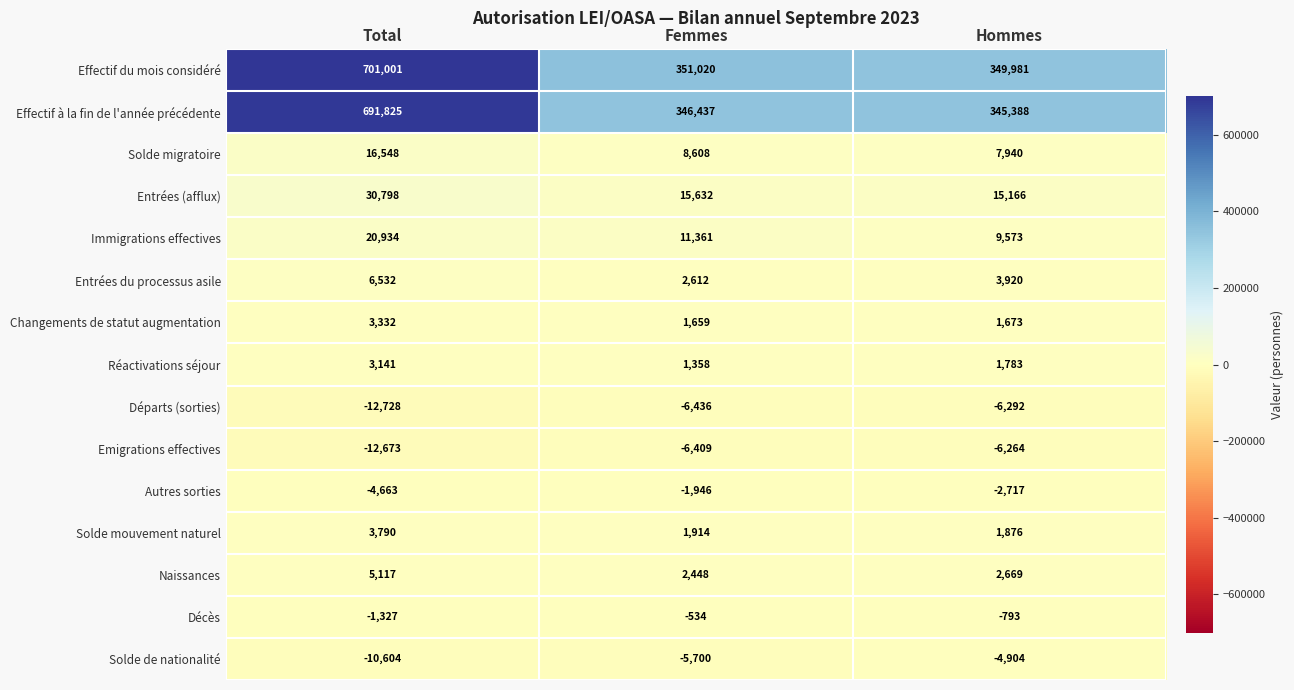

Rank the series at Femmes from lowest to highest value.

Départs (sorties), Emigrations effectives, Solde de nationalité, Autres sorties, Décès, Réactivations séjour, Changements de statut augmentation, Solde mouvement naturel, Naissances, Entrées du processus asile, Solde migratoire, Immigrations effectives, Entrées (afflux), Effectif à la fin de l'année précédente, Effectif du mois considéré